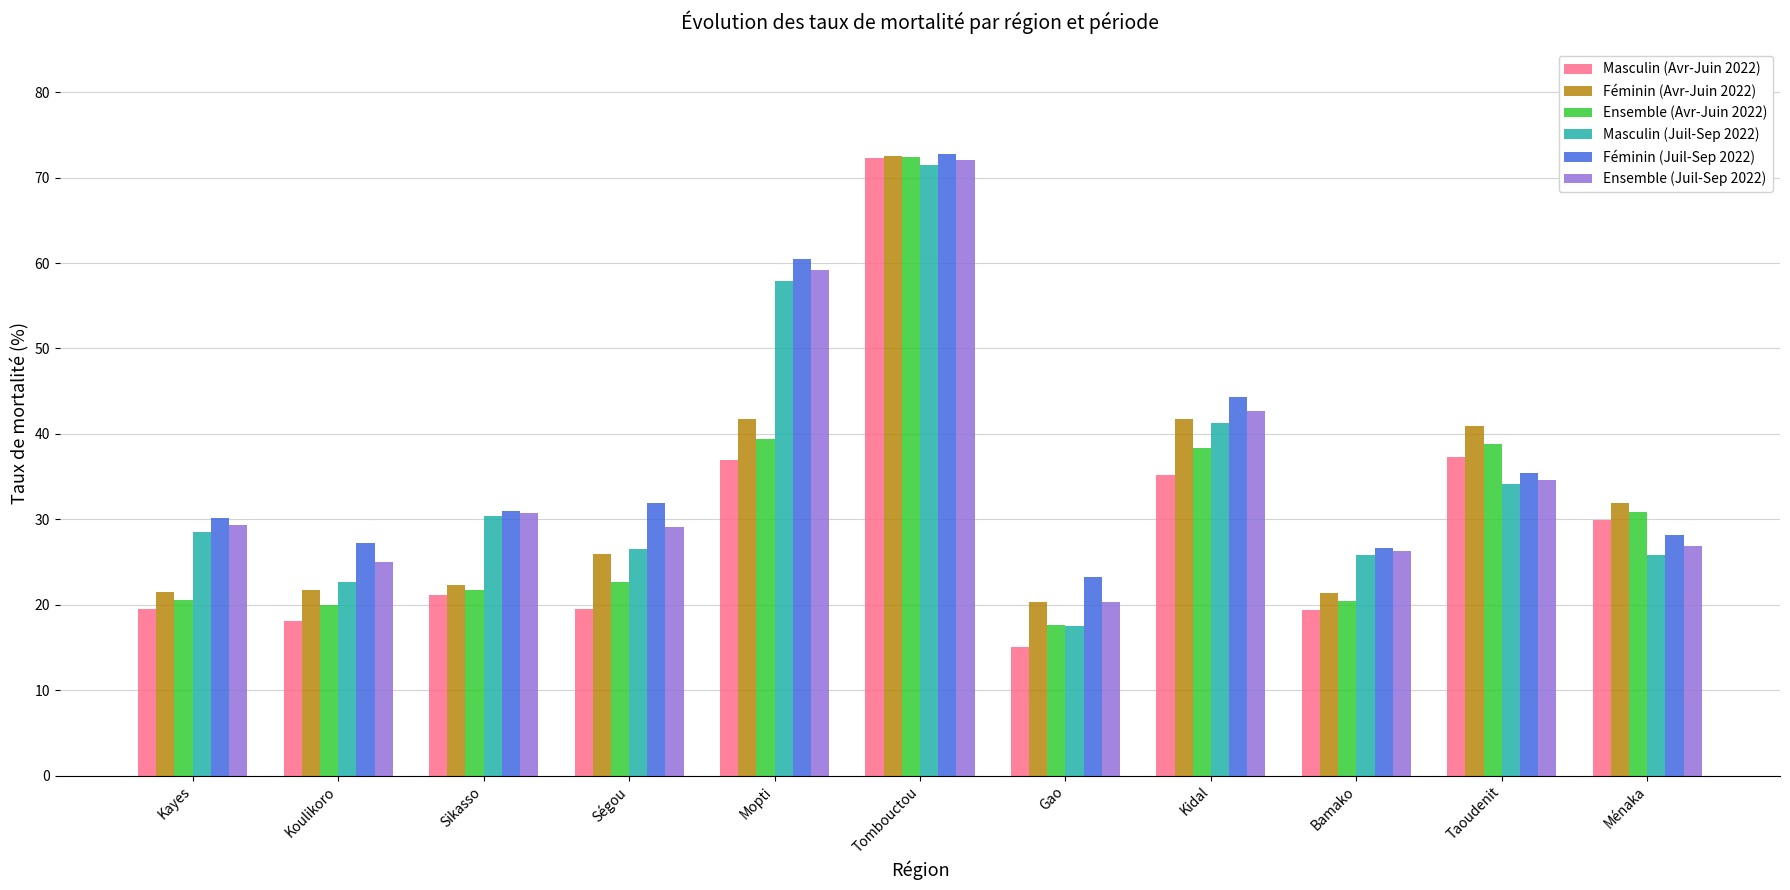

Where is Féminin (Juil-Sep 2022) nearest to the value 47?

Kidal